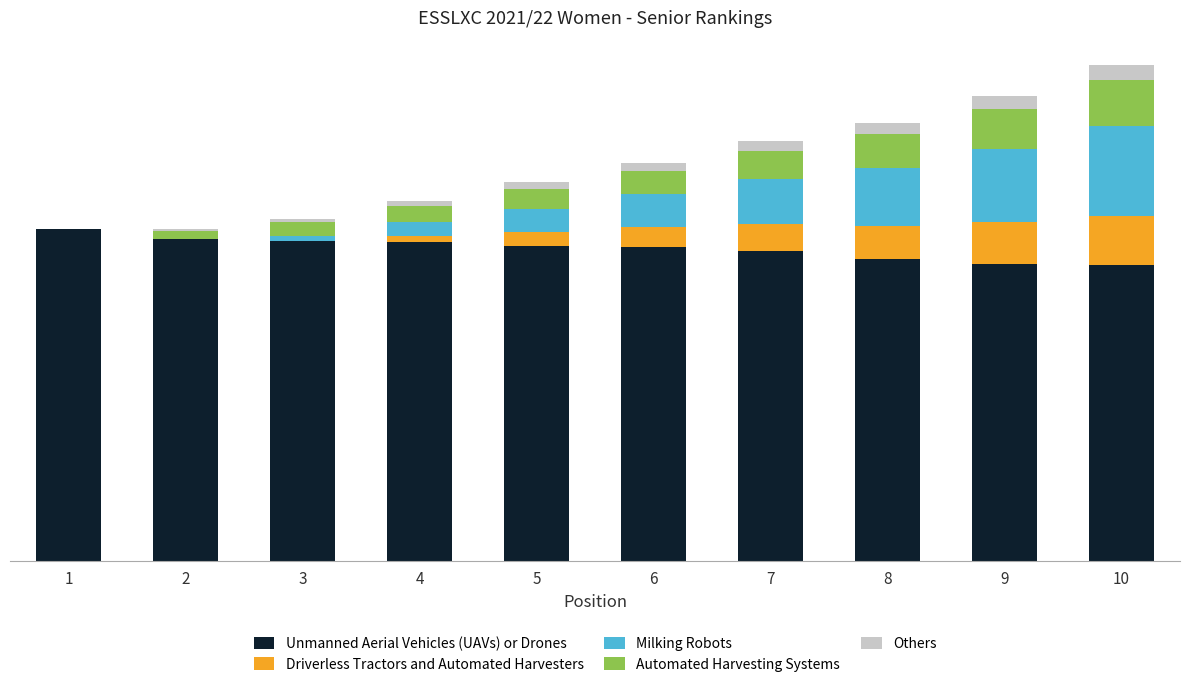

Rank the series at 10 from lowest to highest value.

Others, Automated Harvesting Systems, Driverless Tractors and Automated Harvesters, Milking Robots, Unmanned Aerial Vehicles (UAVs) or Drones